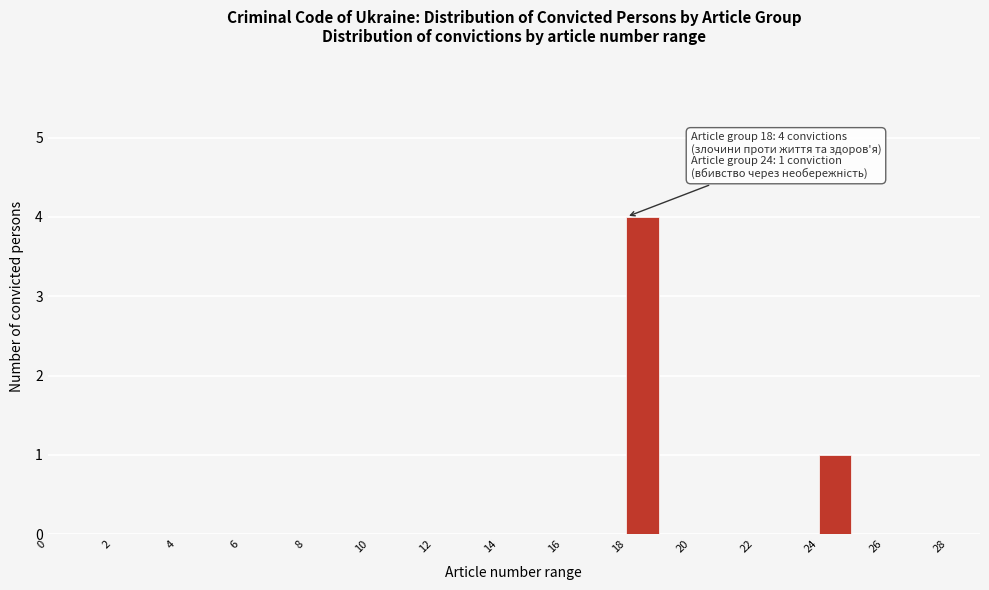

Which range on the x-axis has the tallest bar?

18 to 19